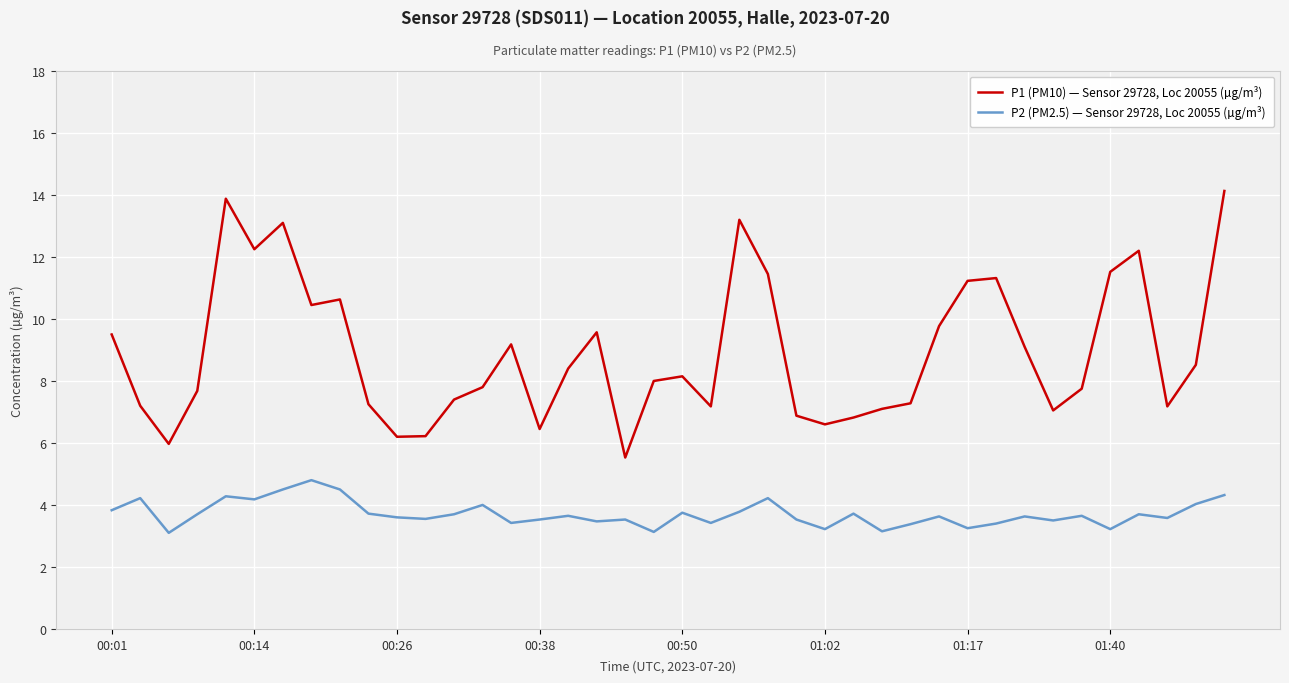

What is the difference between the second highest and minimum values in the P2 (PM2.5) — Sensor 29728, Loc 20055 (µg/m³) series?

1.4